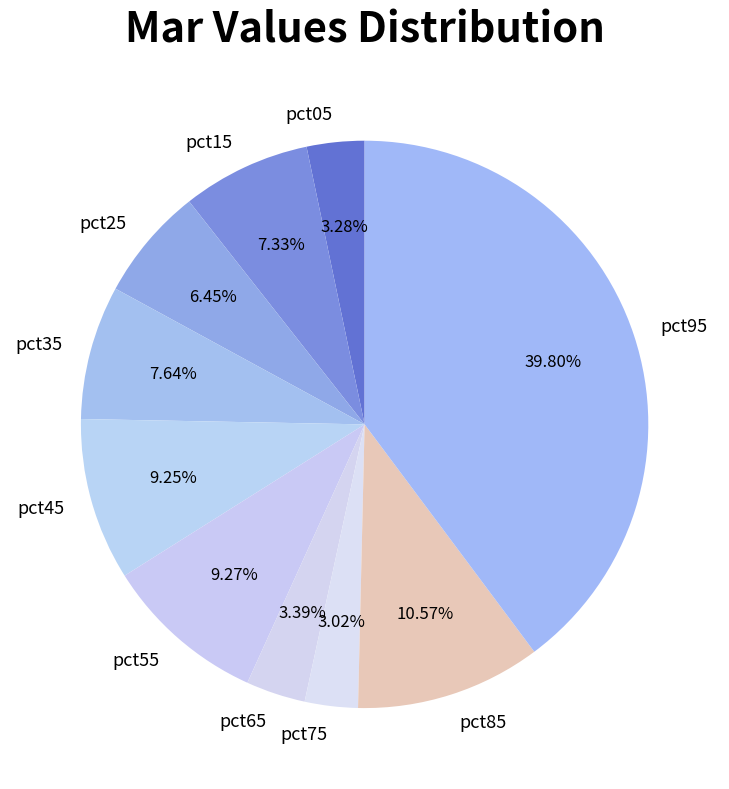

To the nearest percent, what portion does pct75 represent?

3%